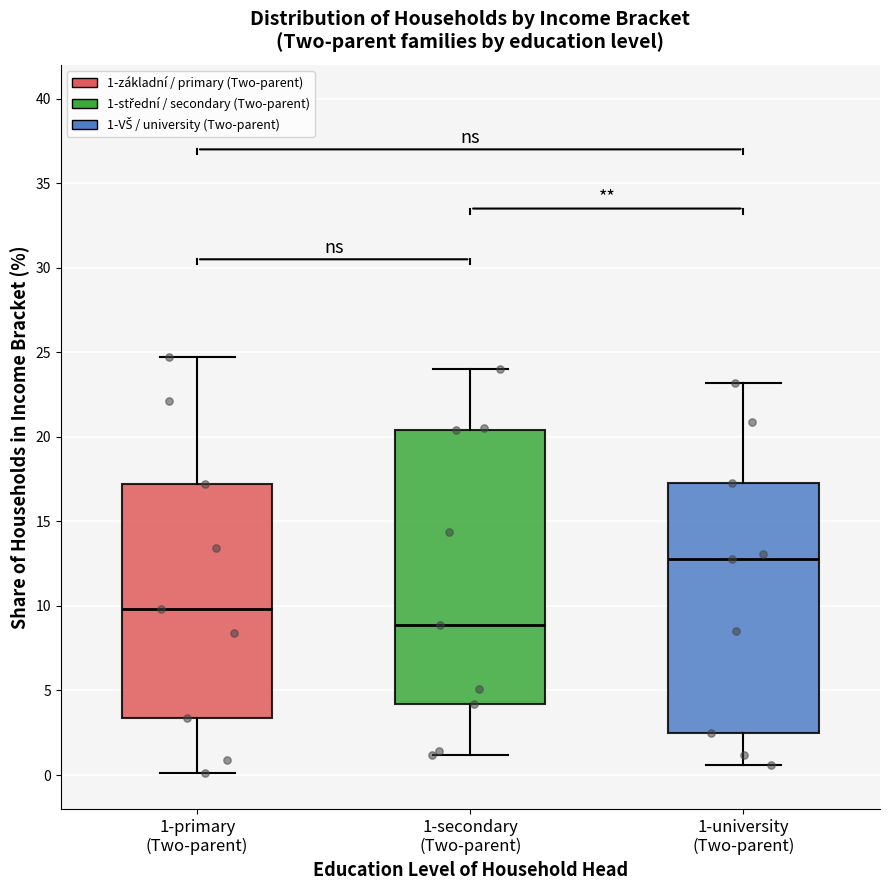

Where does the upper whisker of the box for 1-university (Two-parent) end on the y-axis? The values are not printed on the chart, so give them approximately, as read against the axis.

23.0